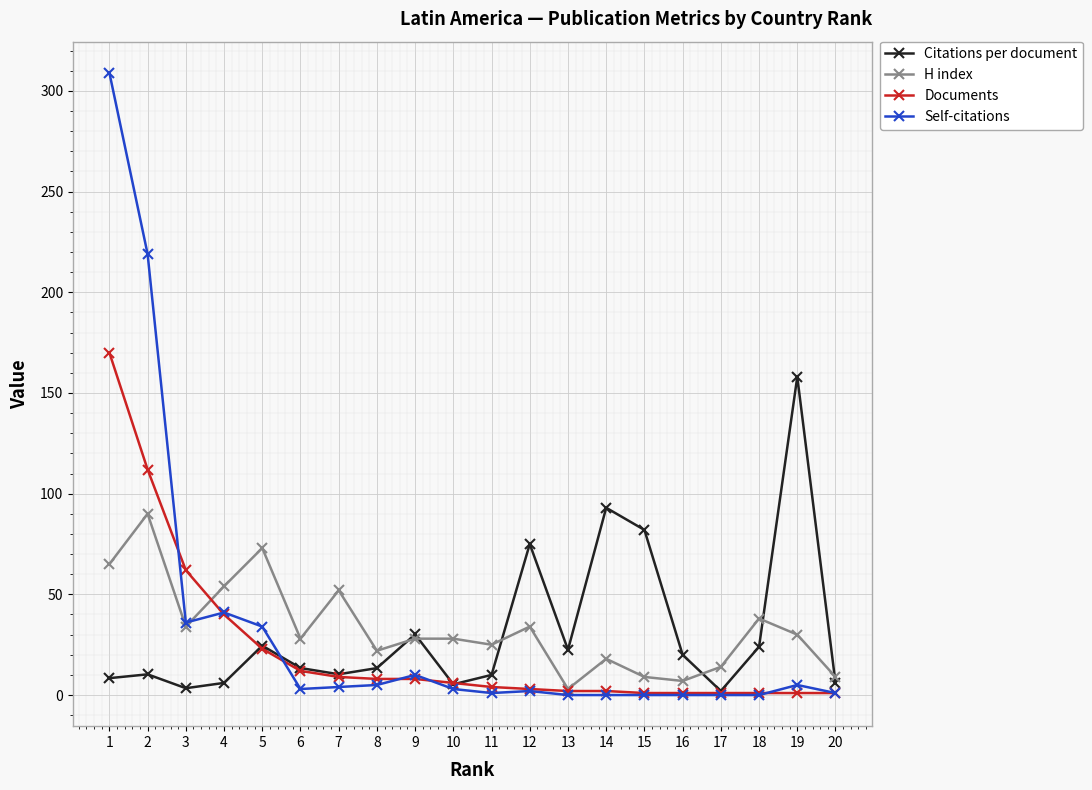

True or false: H index has a value of 65.0 at 1.

True